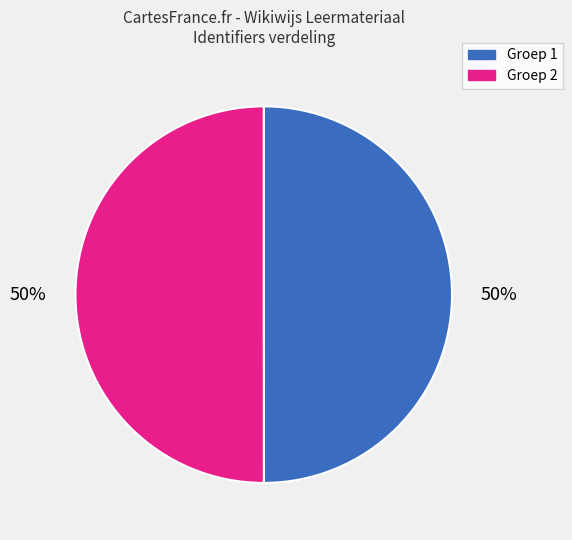

To the nearest percent, what is the average slice percentage?

50%